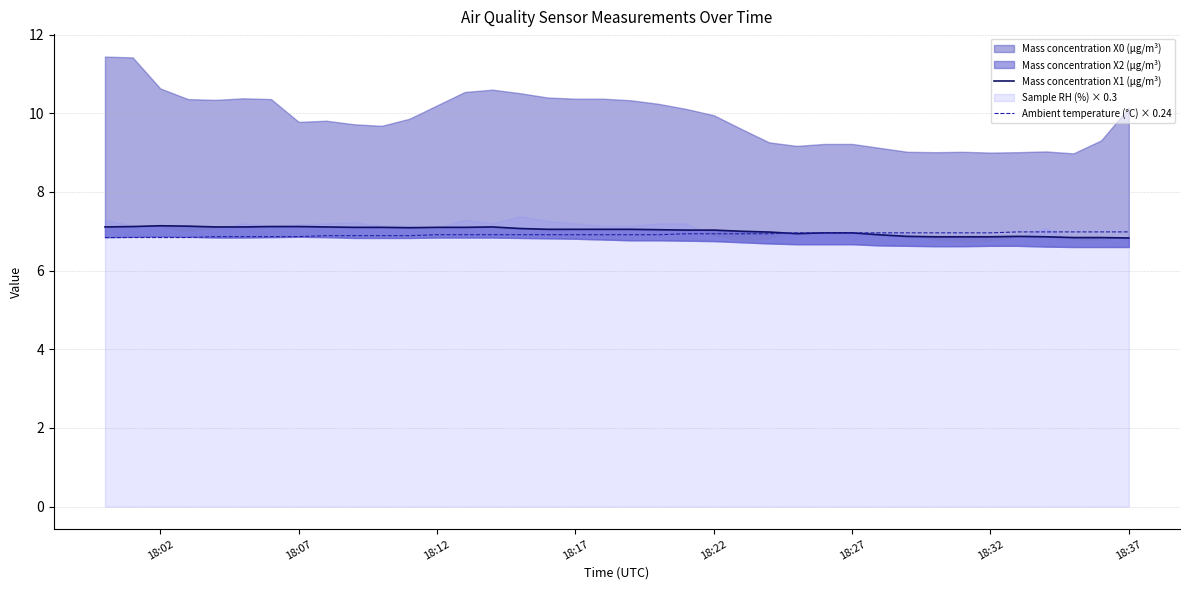

What is the lowest value of the Ambient temperature (°C) × 0.24 series?

6.8